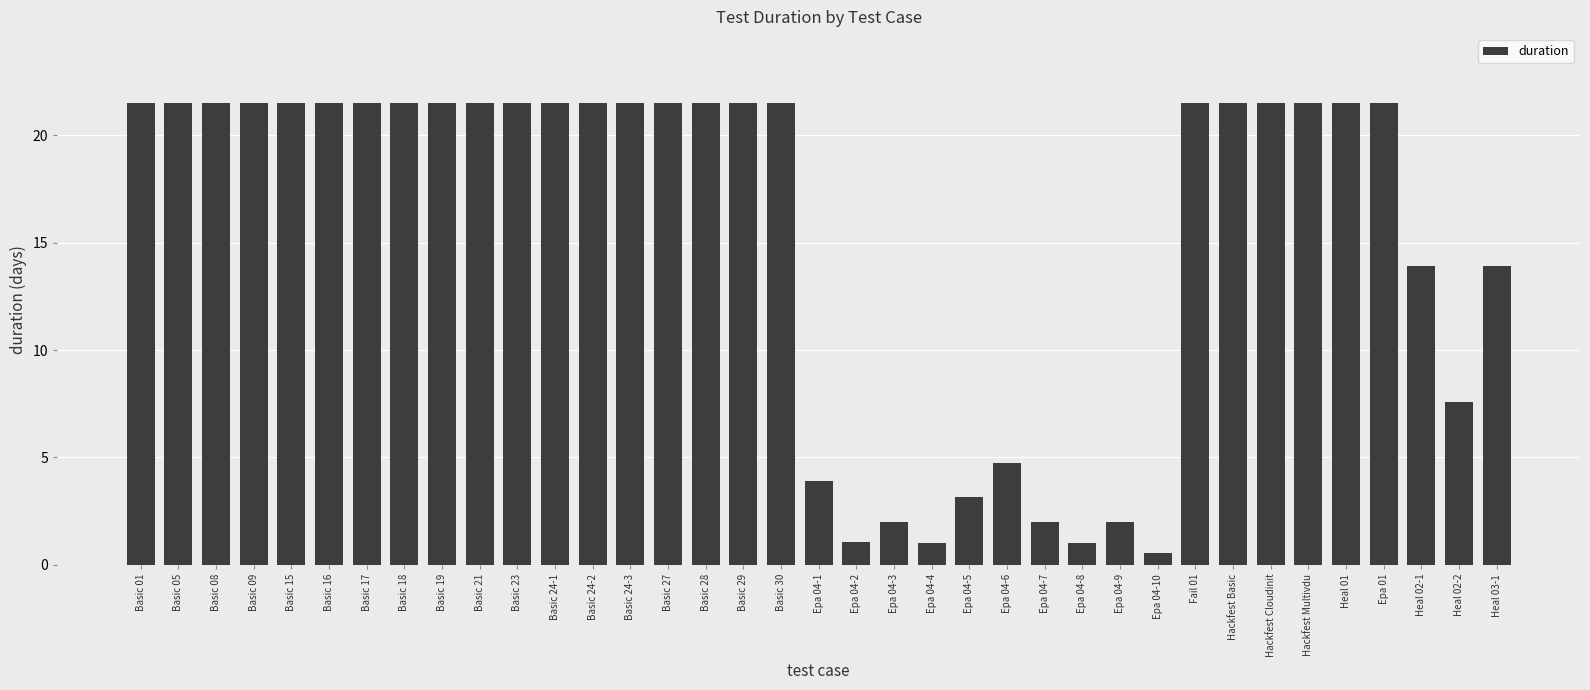

The chart shows a value of 36.4 at Basic 08. True or false?

False